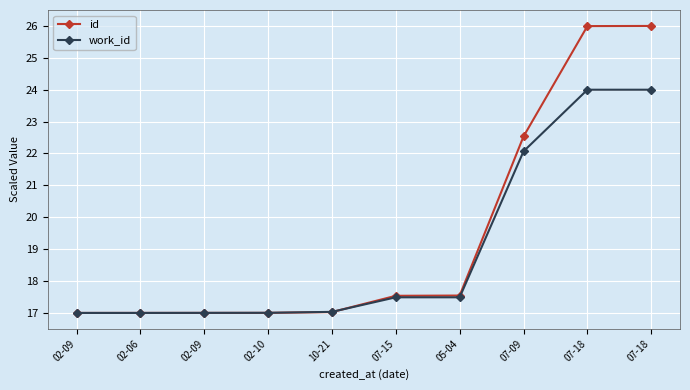

What is the minimum value for id?

17.0